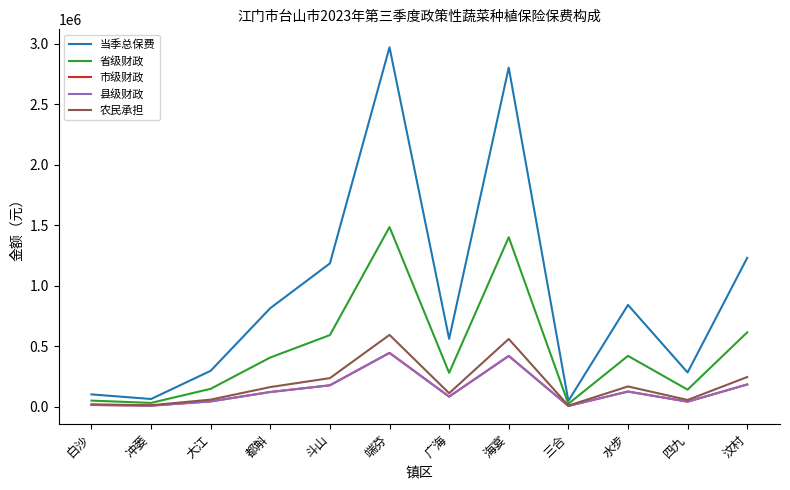

What is the sum of the 省级财政 values at 都斛 and 斗山?

999771.8